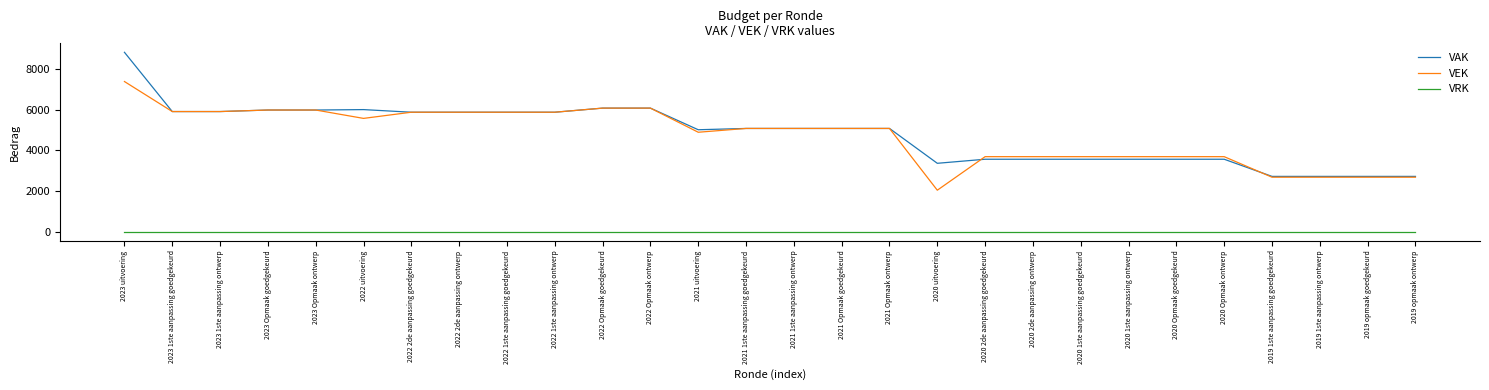

How many distinct data groups are displayed?

3